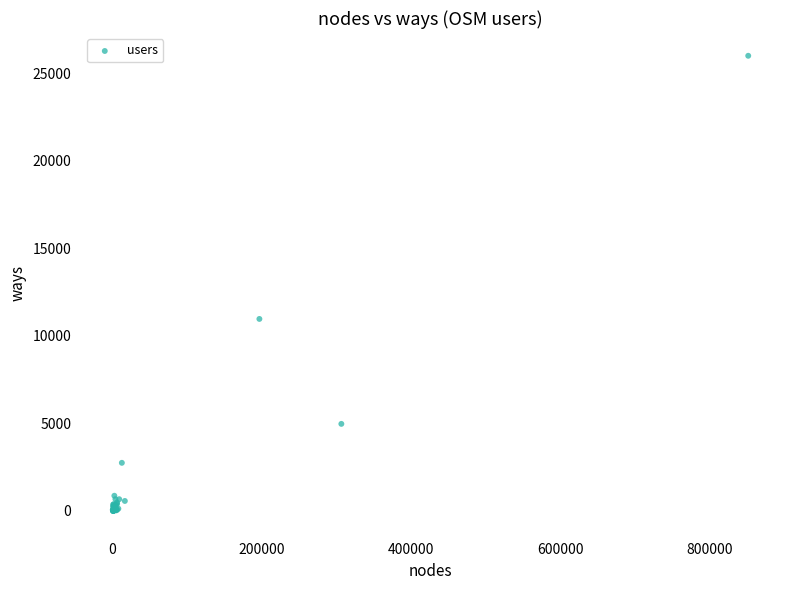

What Y value in the scatter plot is closest to 13001?

10970